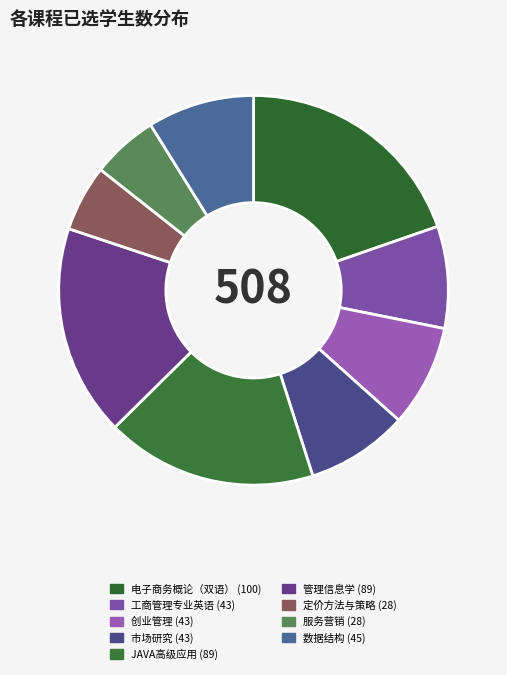

Count the number of slices in the pie.

9